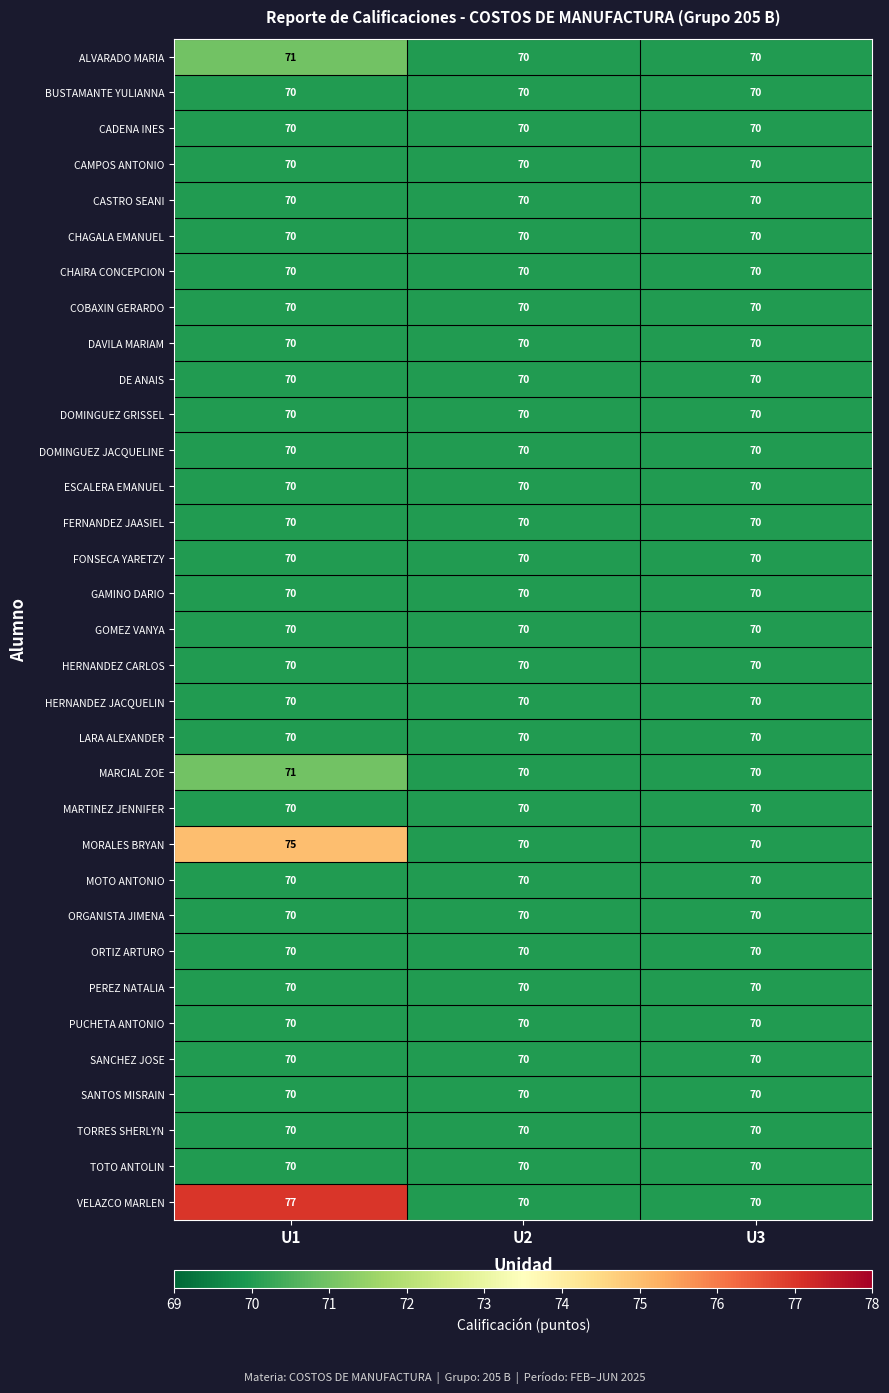

At which category is the sum across all series the highest?

U1